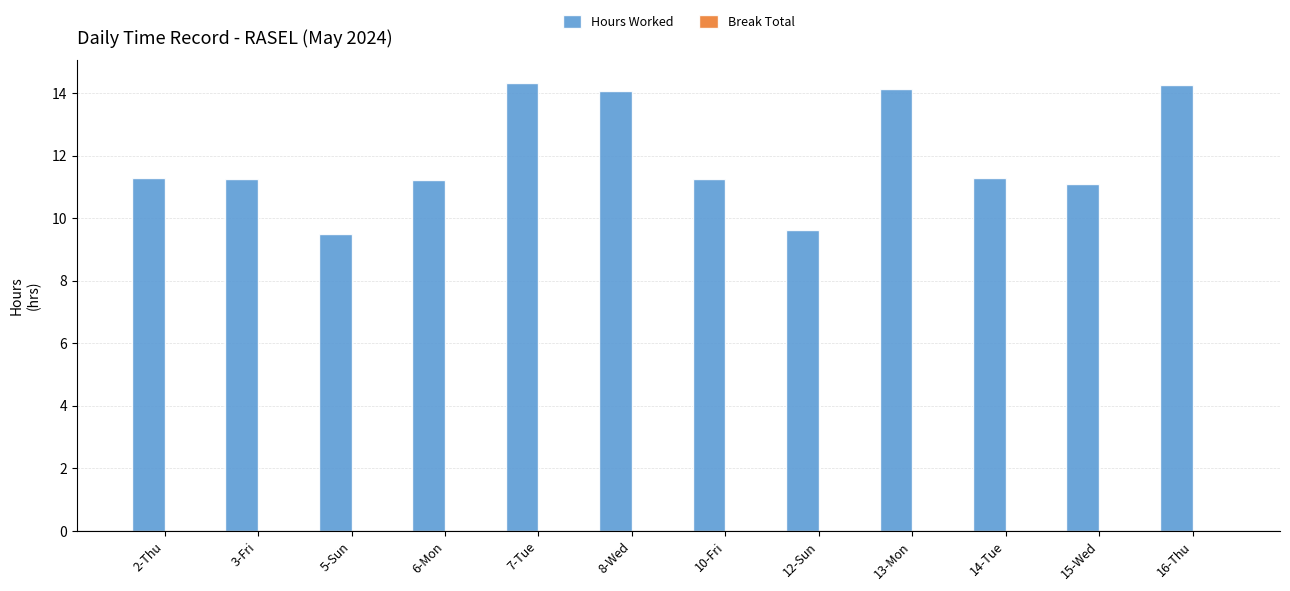

The value at 14-Tue is 11.3. True or false?

True